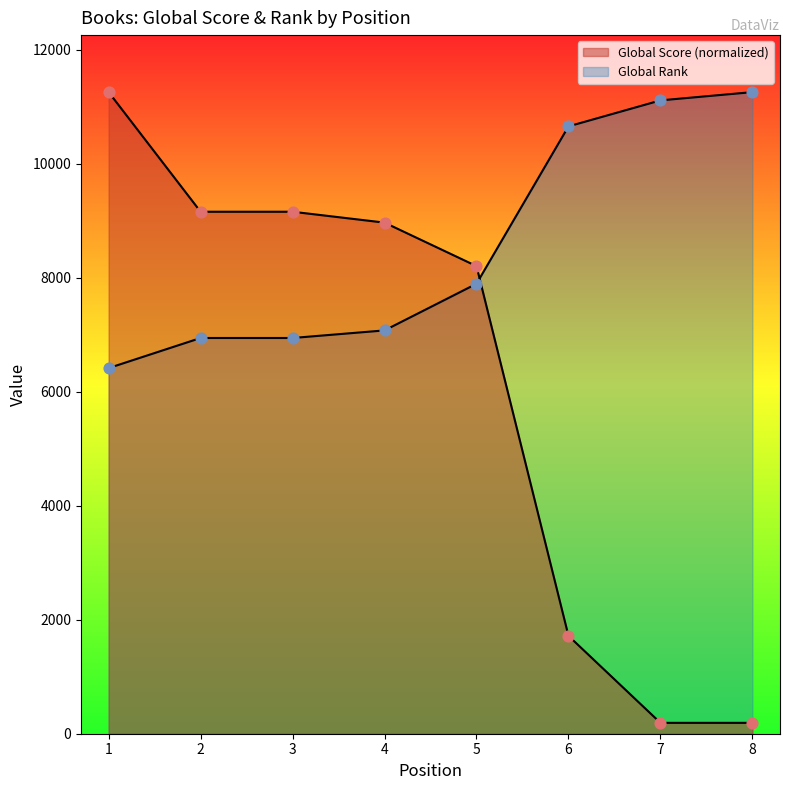

What are all the series names shown in the legend?

Global Score, Global Rank